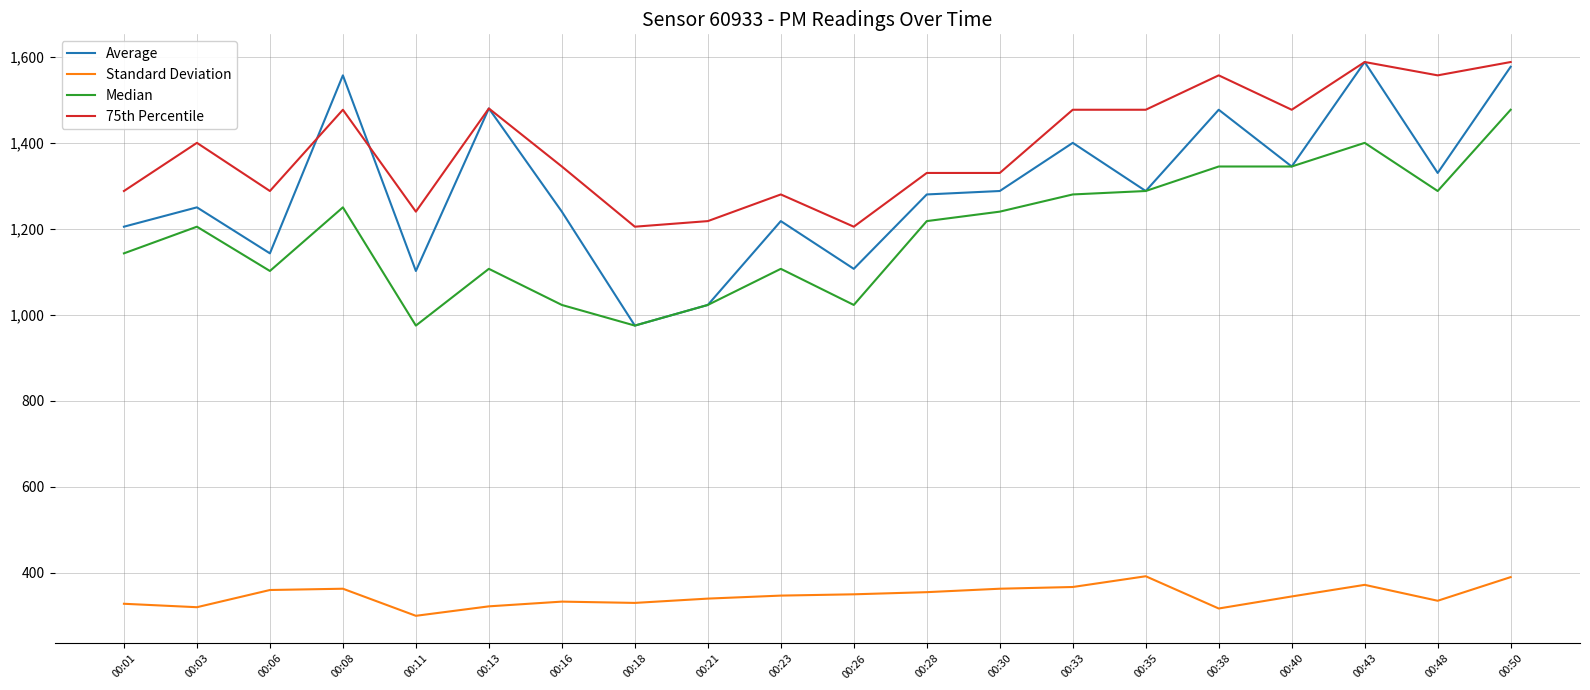

What is the difference between the highest and lowest values at 00:43?

1216